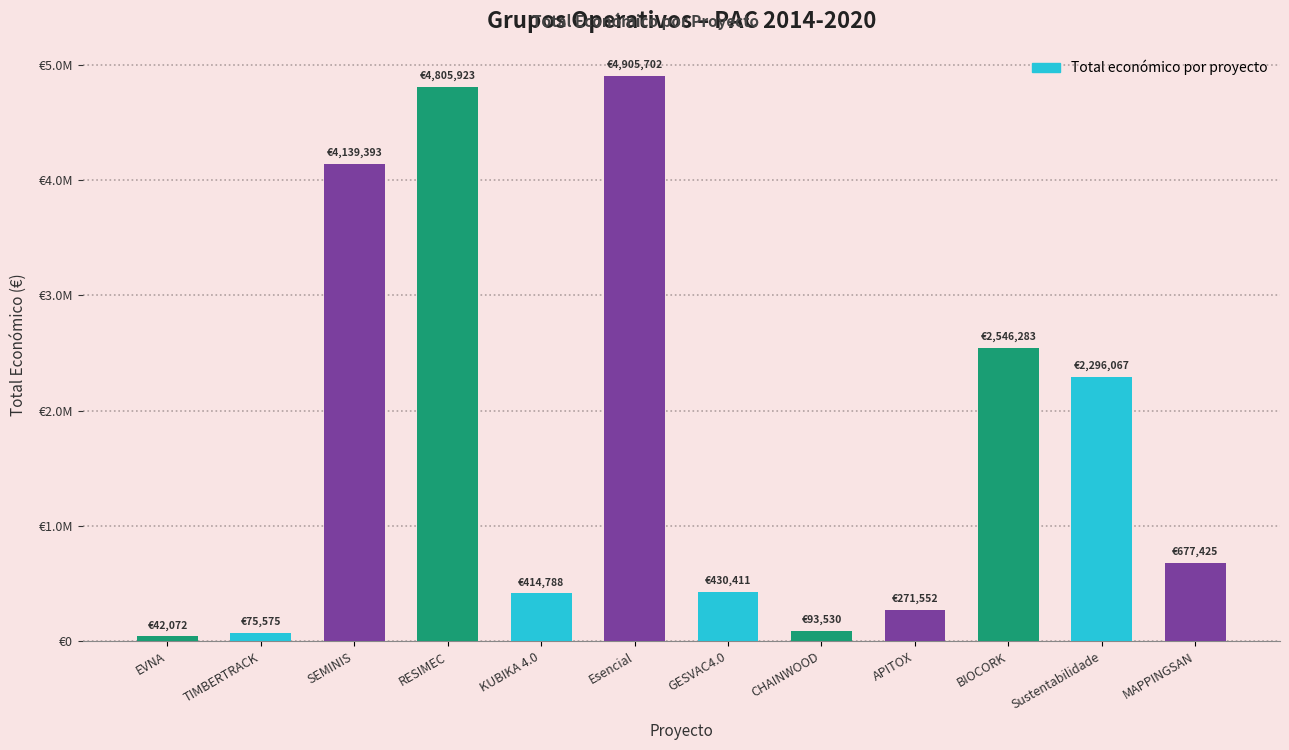

What is the difference between the values at KUBIKA 4.0 and GESVAC4.0?

15623